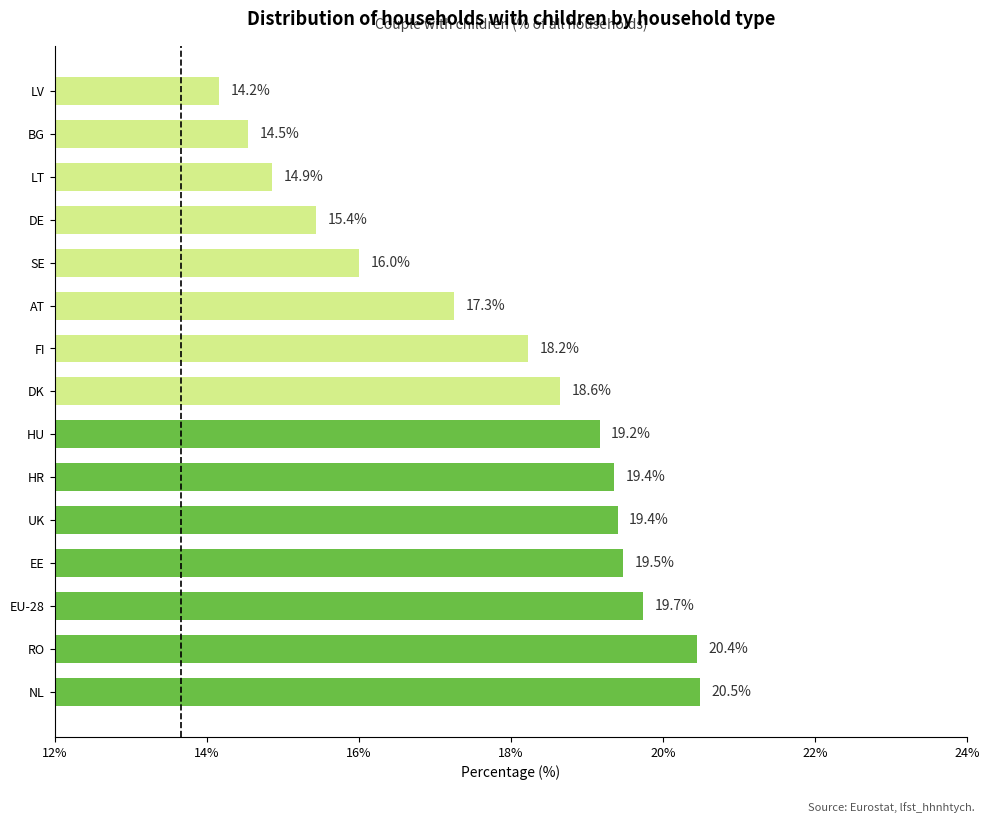

The value at DE is 15.4. True or false?

True